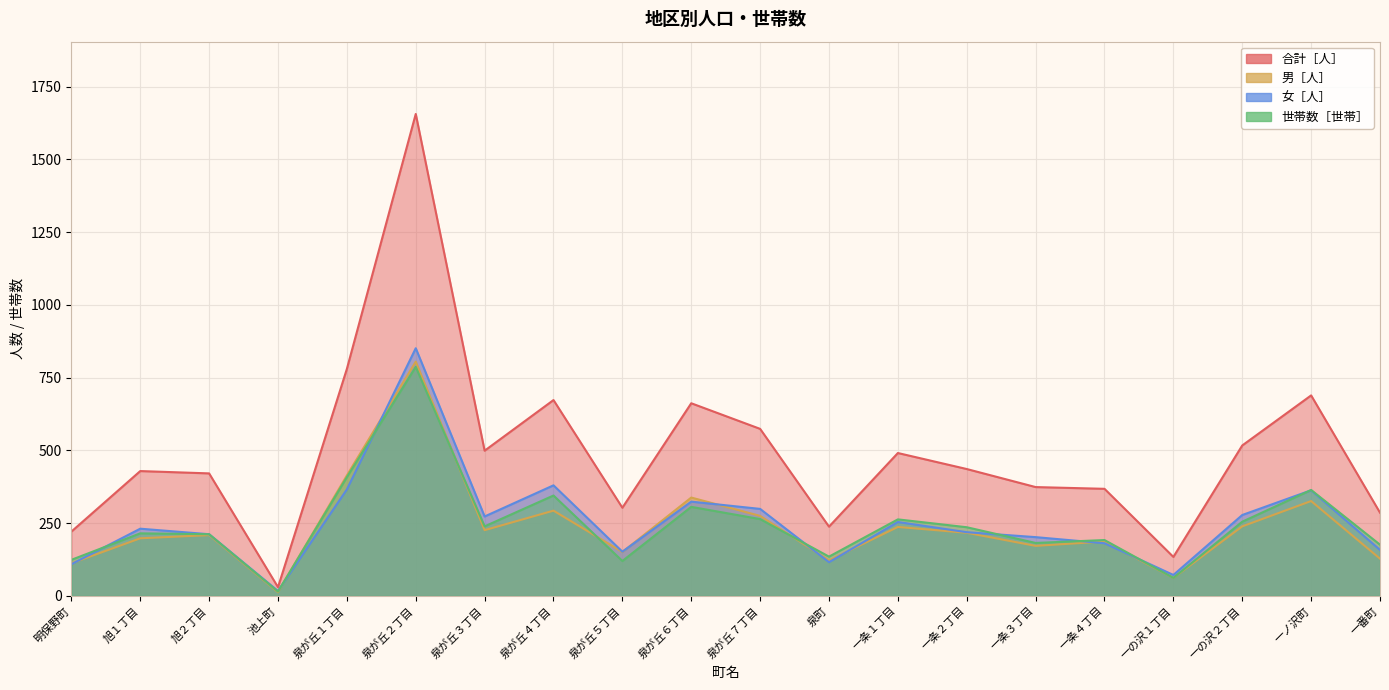

Between 泉が丘１丁目 and 泉町, which series saw the biggest shift?

合計［人］